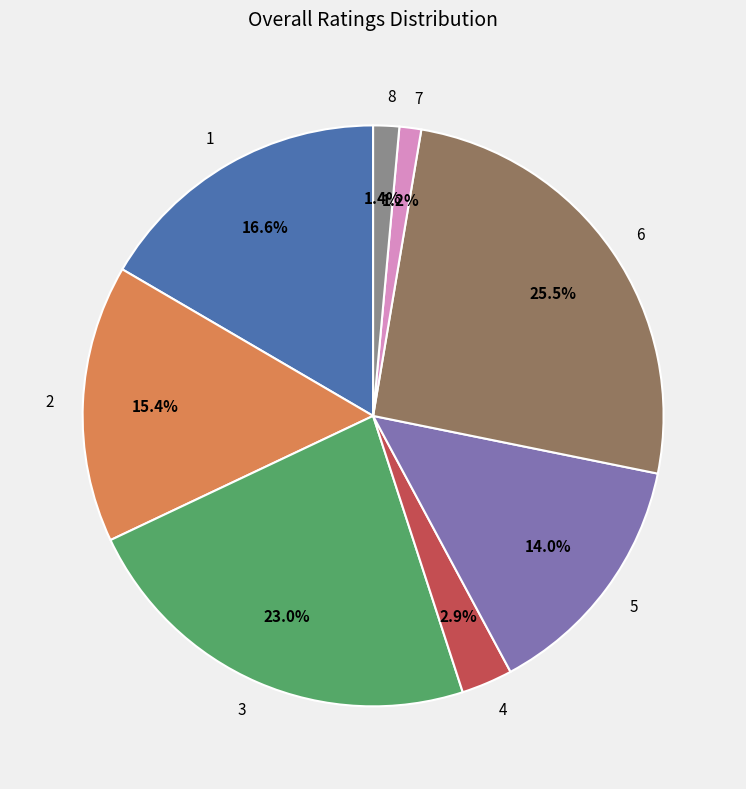

To the nearest percent, what is the average slice percentage?

12%